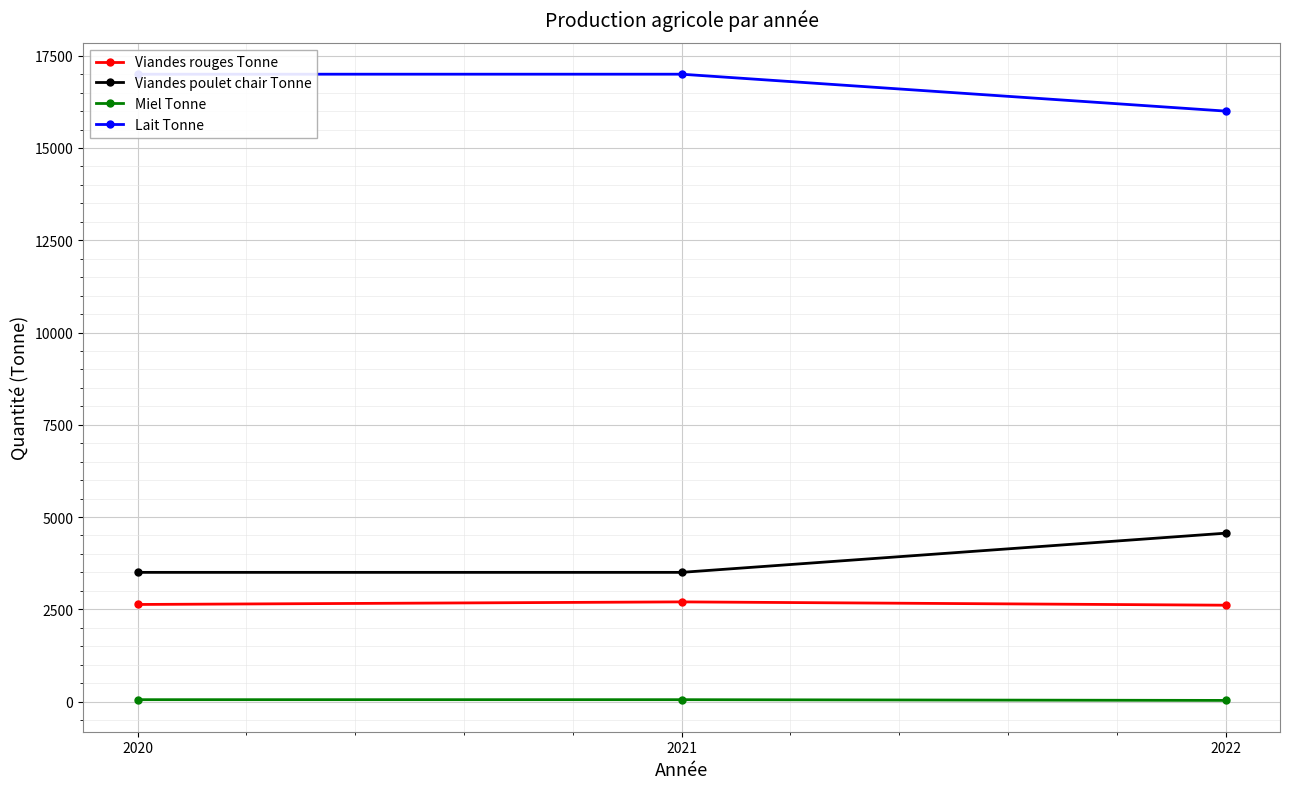

Is it true that Viandes poulet chair Tonne equals 2750 at 2022?

False